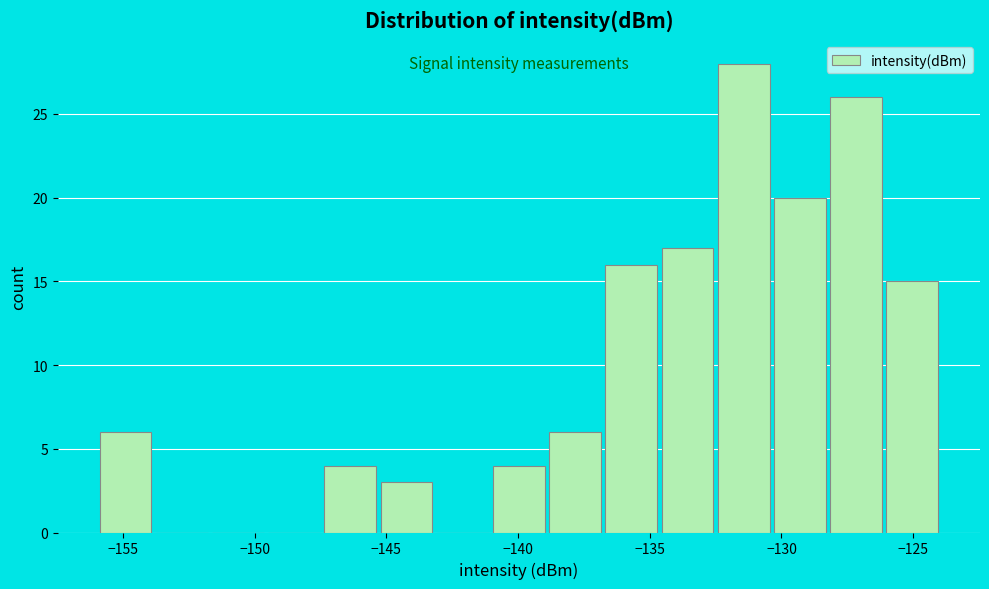

Over which range of the x-axis is the bar tallest?

-132.5 to -130.5